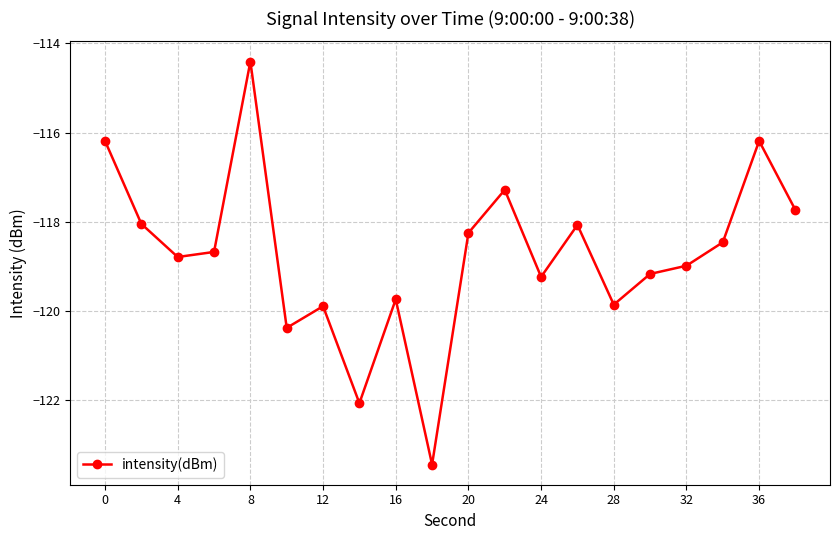

How many data points are less than -118?

15